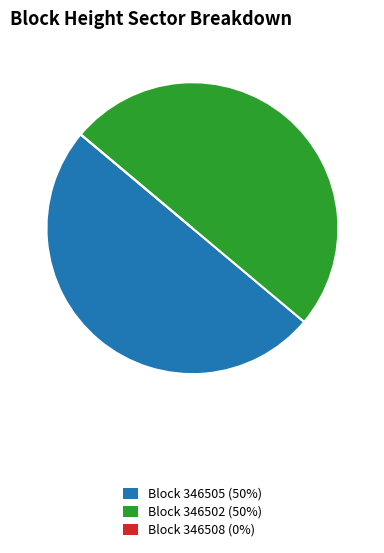

True or false: Block 346502 (50%) accounts for 50% of the total.

True